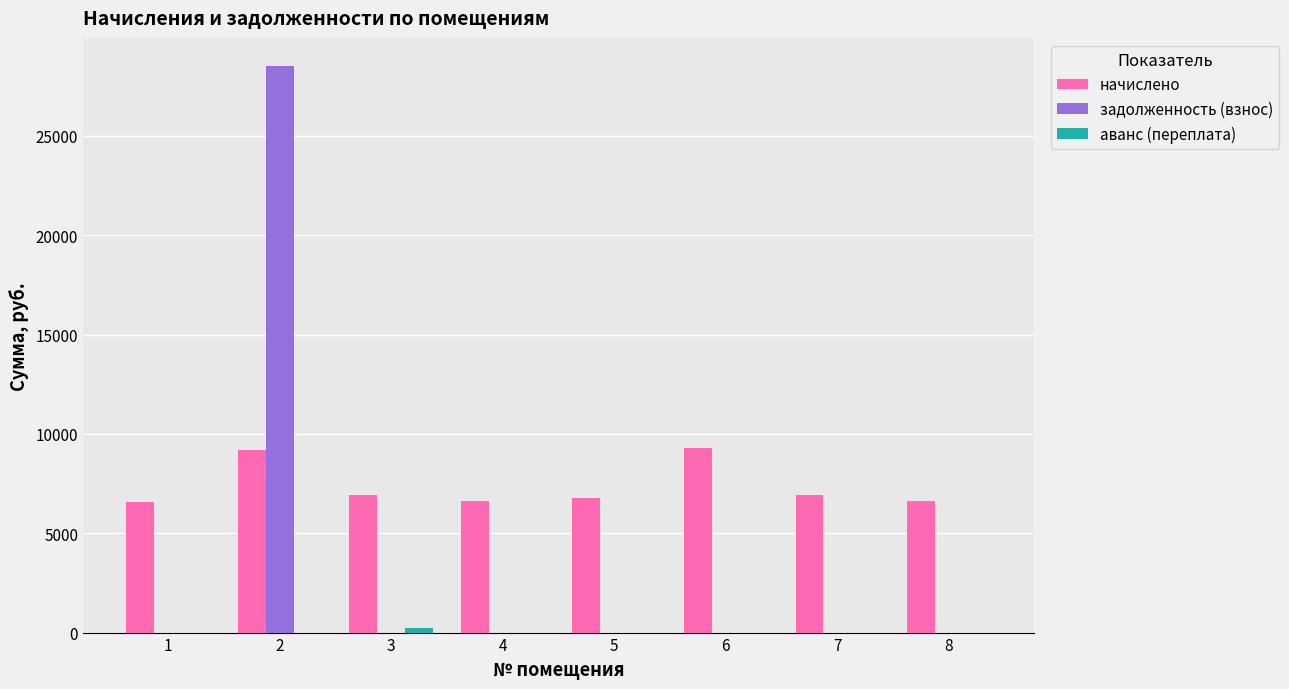

The начислено series shows 5013.6 at 6. True or false?

False